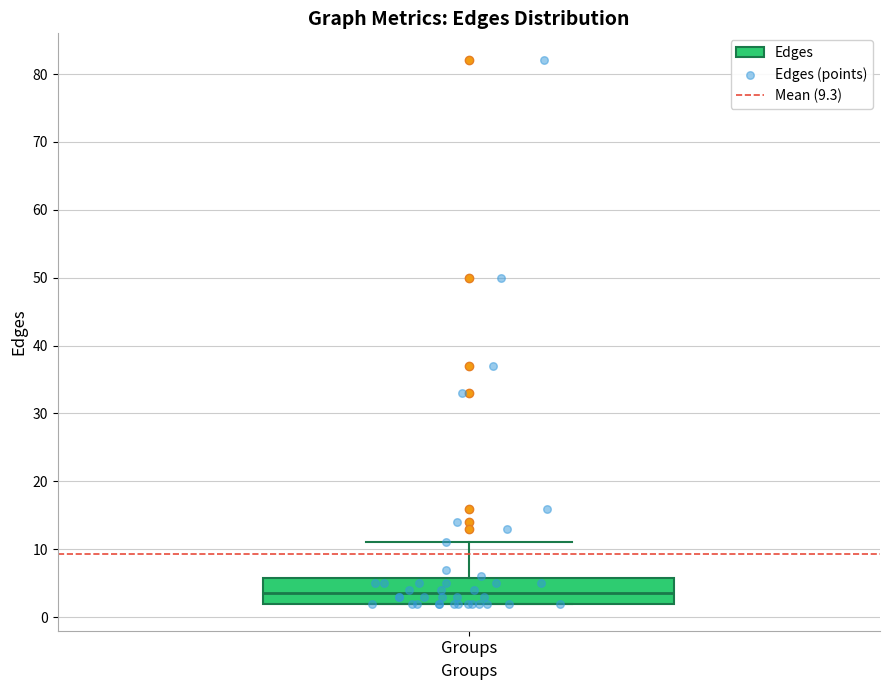

Where does the upper whisker of the box for Groups end on the y-axis? The values are not printed on the chart, so give them approximately, as read against the axis.

11